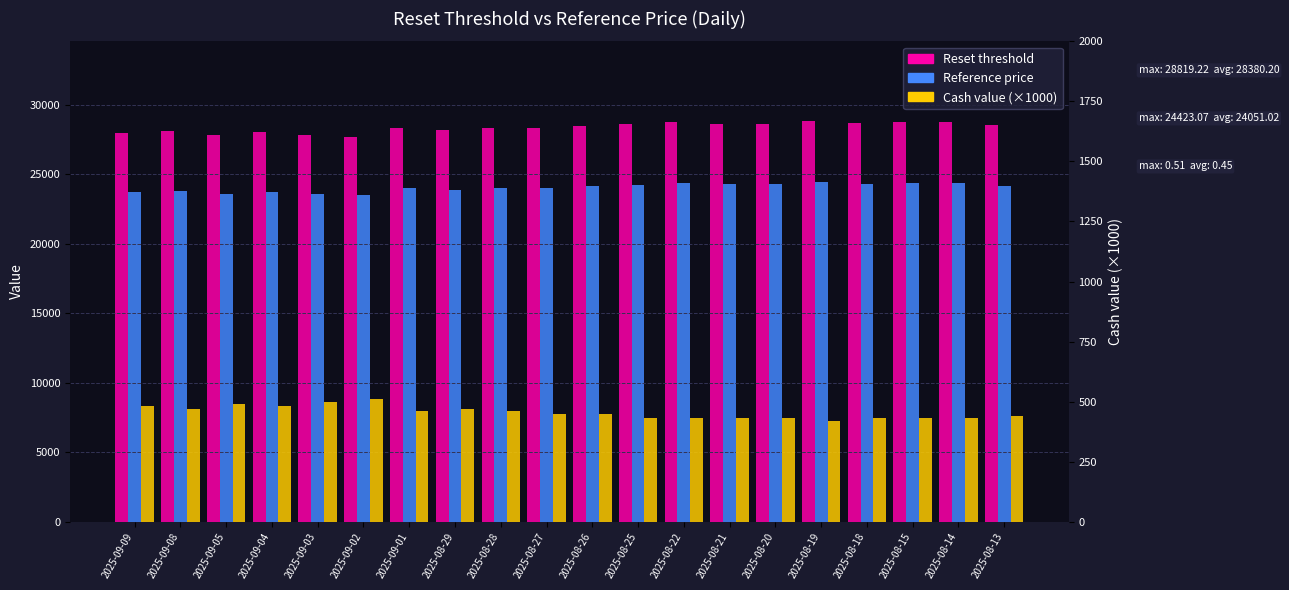

The Cash value (×1000) series shows 430.0 at 2025-08-15. True or false?

True